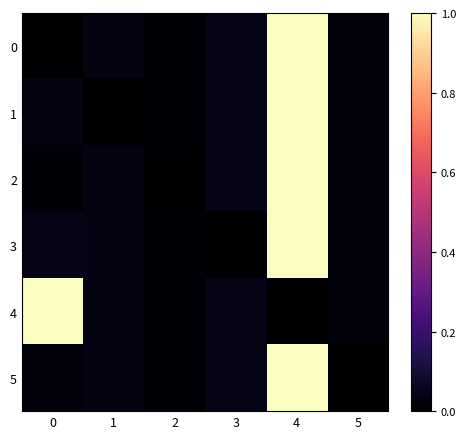

Between 3 and 5, which series saw the biggest shift?

5